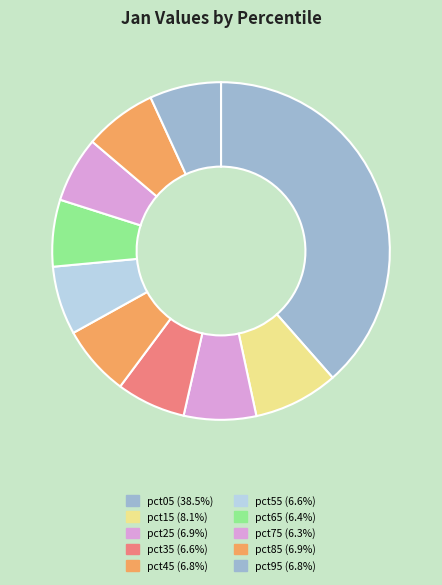

To the nearest percent, what portion does pct75 represent?

6%